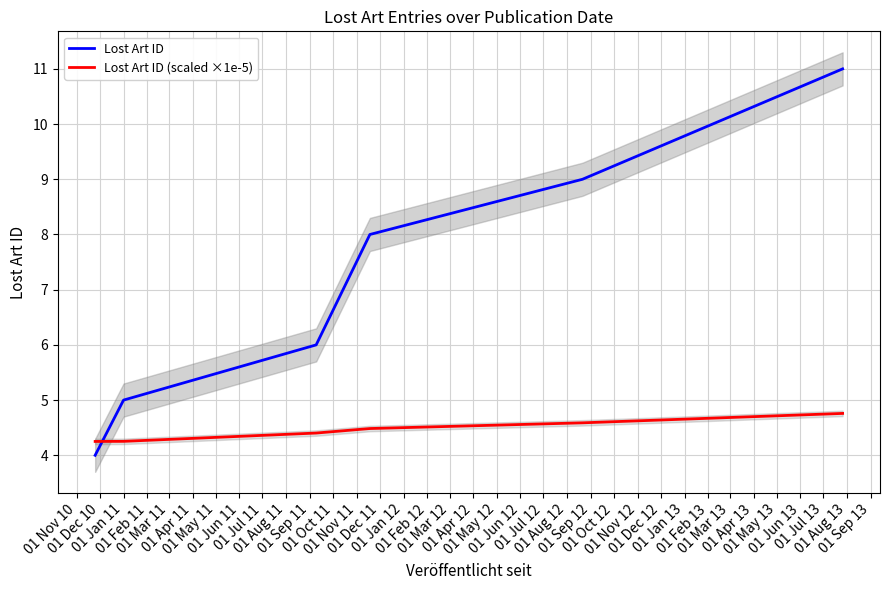

Rank the series by their maximum value, from highest to lowest.

Lost Art ID, Lost Art ID (scaled ×1e-5)